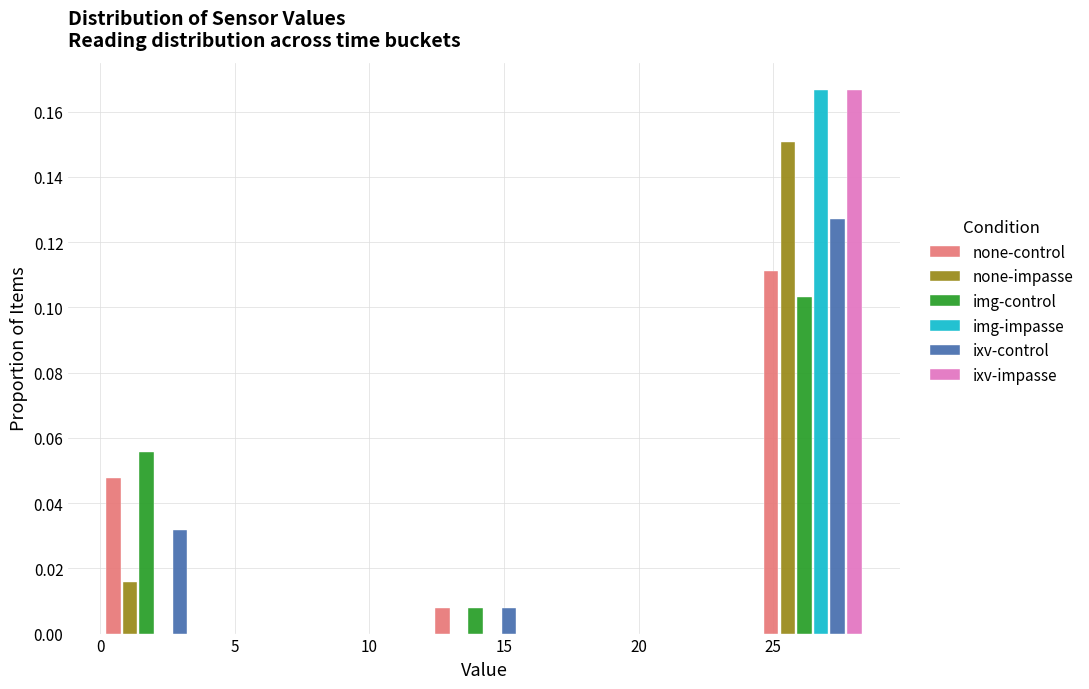

Reading left to right, transcribe this chart: for each range on the x-axis, give the height of each series' bar. Neither the bar edges nor the heights are printed on the chart, so give them approximately, as read against the axes.

0.0 to 4.0: none-control=0.048	none-impasse=0.016	img-control=0.056	img-impasse=0	ixv-control=0.032	ixv-impasse=0
4.0 to 8.0: none-control=0	none-impasse=0	img-control=0	img-impasse=0	ixv-control=0	ixv-impasse=0
8.0 to 12.0: none-control=0	none-impasse=0	img-control=0	img-impasse=0	ixv-control=0	ixv-impasse=0
12.0 to 16.5: none-control=0.008	none-impasse=0	img-control=0.008	img-impasse=0	ixv-control=0.008	ixv-impasse=0
16.5 to 20.5: none-control=0	none-impasse=0	img-control=0	img-impasse=0	ixv-control=0	ixv-impasse=0
20.5 to 24.5: none-control=0	none-impasse=0	img-control=0	img-impasse=0	ixv-control=0	ixv-impasse=0
24.5 to 28.5: none-control=0.112	none-impasse=0.150	img-control=0.104	img-impasse=0.166	ixv-control=0.126	ixv-impasse=0.166